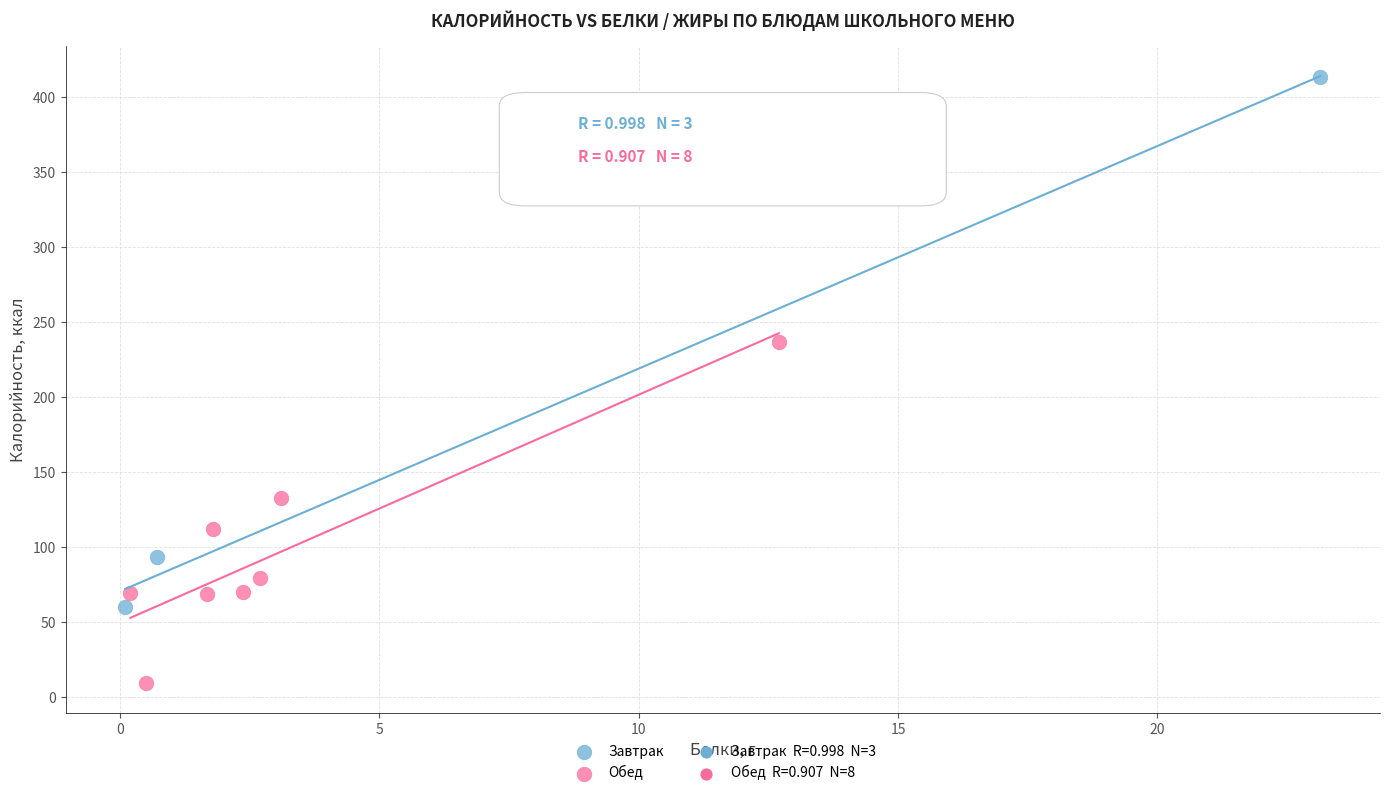

Which series has the widest spread of Y values?

Завтрак